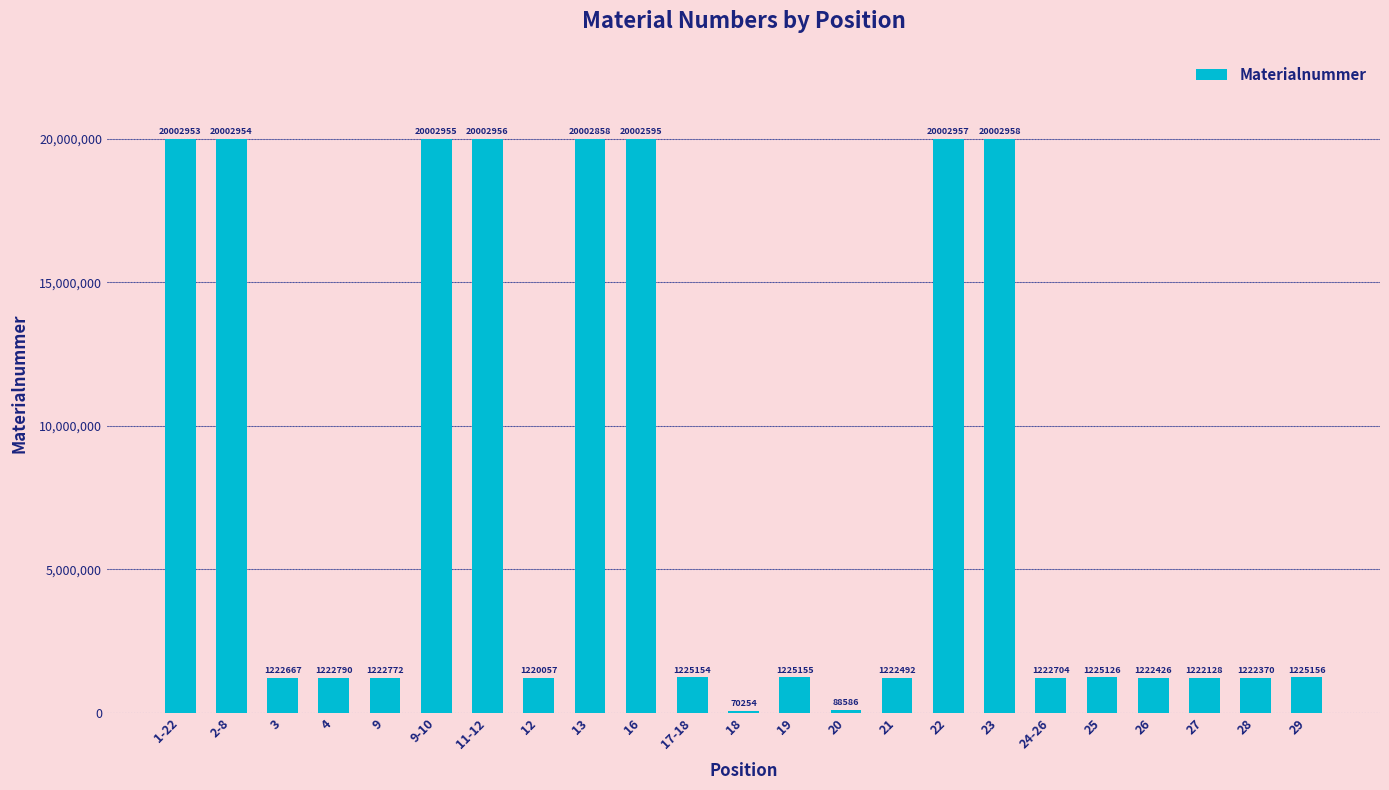

Reading right to left, transcribe all the data shown in this chart.

1225156	1222370	1222128	1222426	1225126	1222704	20002958	20002957	1222492	88586	1225155	70254	1225154	20002595	20002858	1220057	20002956	20002955	1222772	1222790	1222667	20002954	20002953